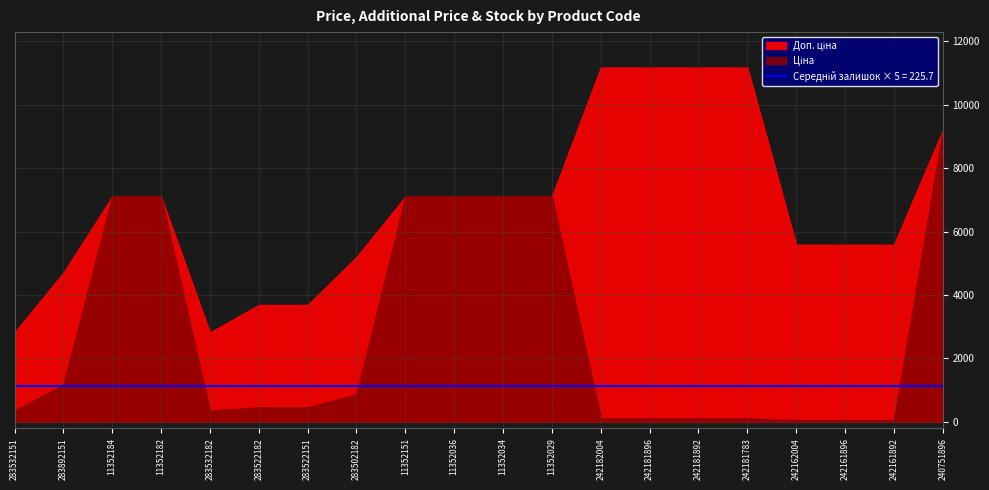

What is the label of the 17th point from the left?

242162004